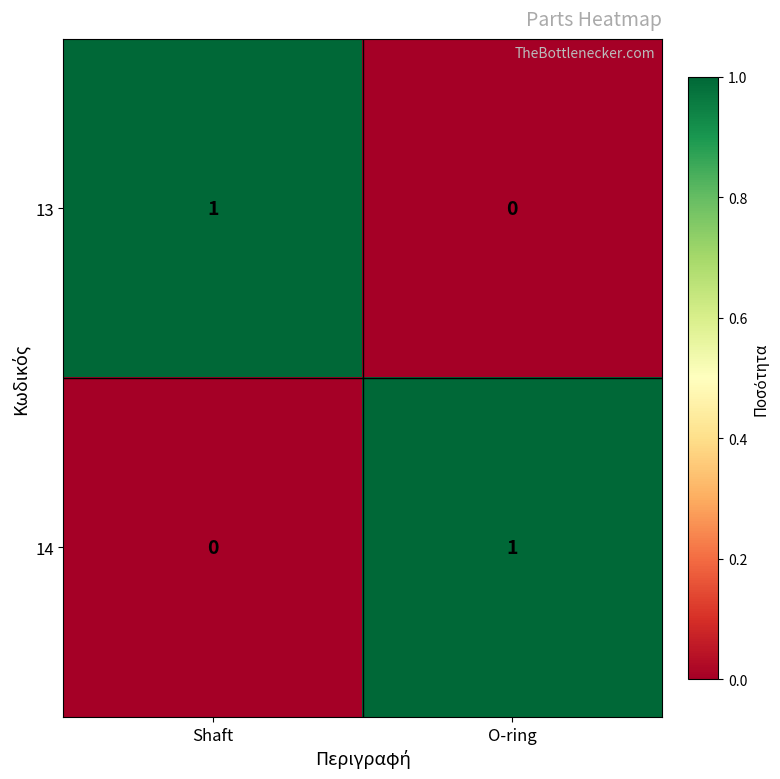

The value of 13 at Shaft is 1. True or false?

True